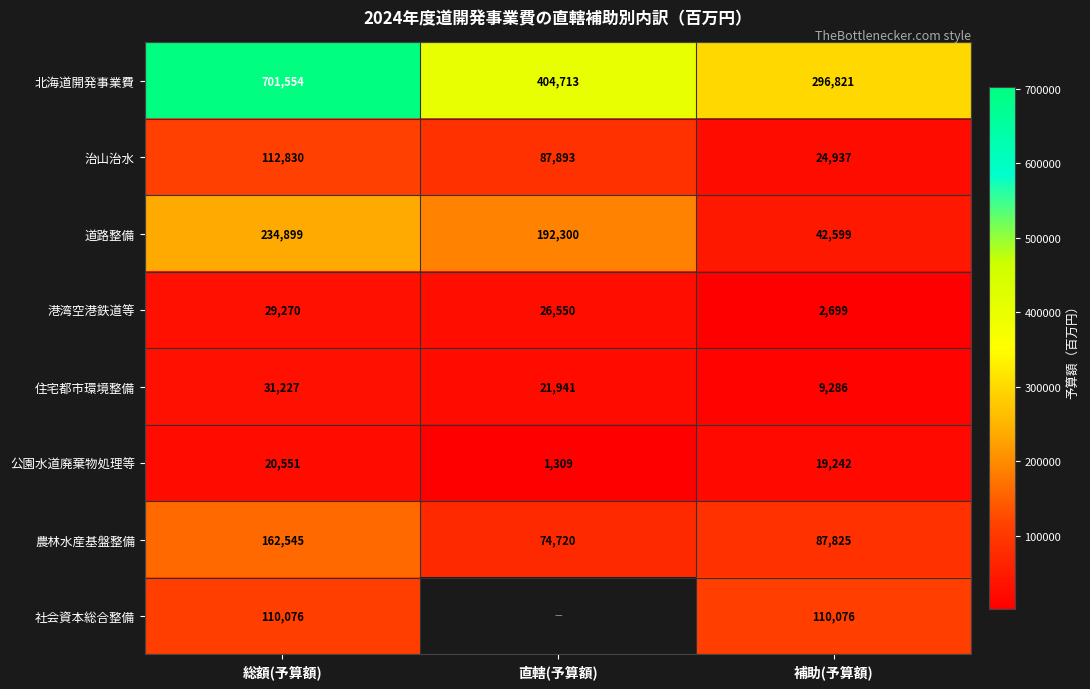

What is the sum of the 港湾空港鉄道等 values at 総額(予算額) and 直轄(予算額)?

55820